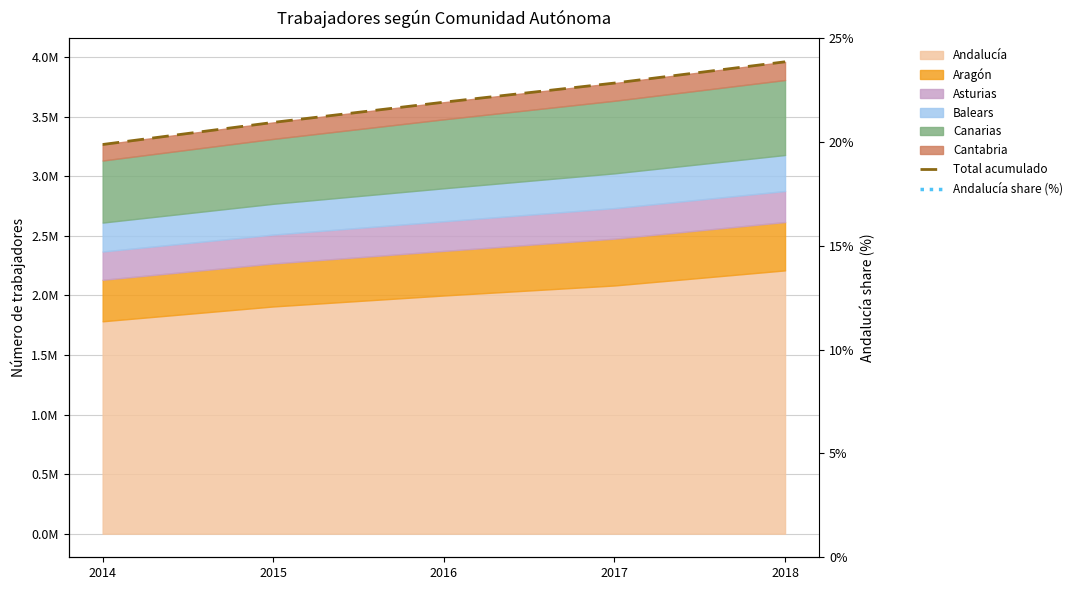

At how many categories does at least one series exceed 1150553?

5